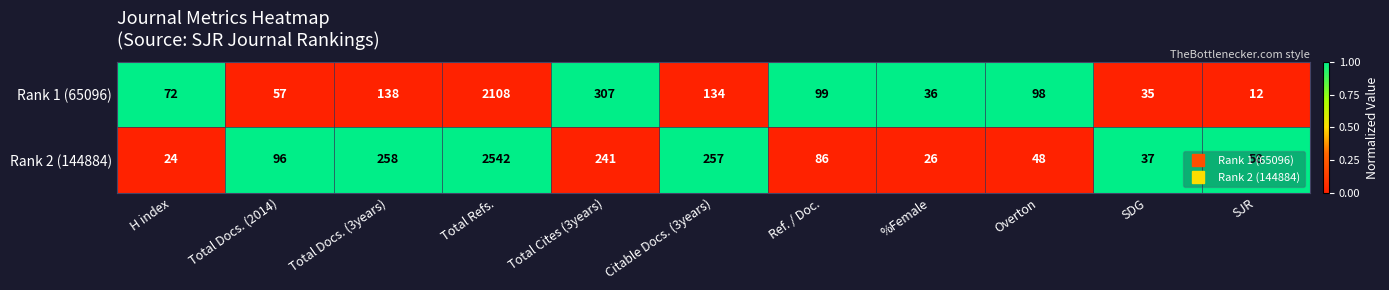

List the series in order of their peak value, lowest first.

Rank 1 (65096), Rank 2 (144884)